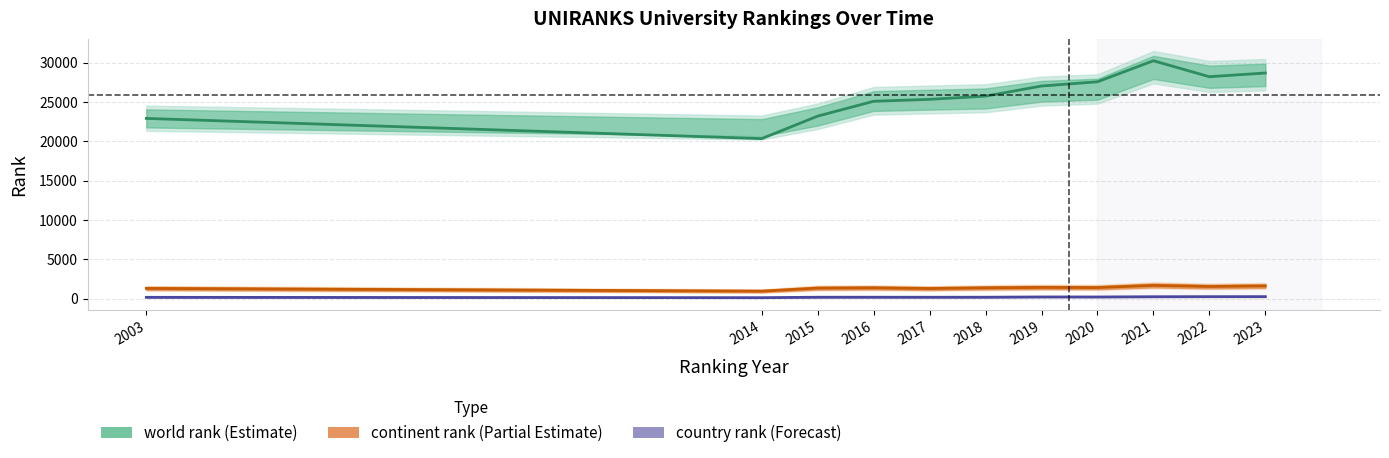

Where is world rank nearest to the value 25289?

2017